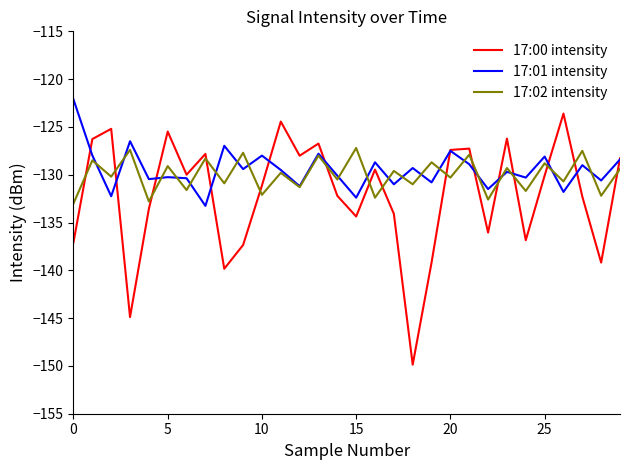

What are all the series names shown in the legend?

17:00 intensity, 17:01 intensity, 17:02 intensity